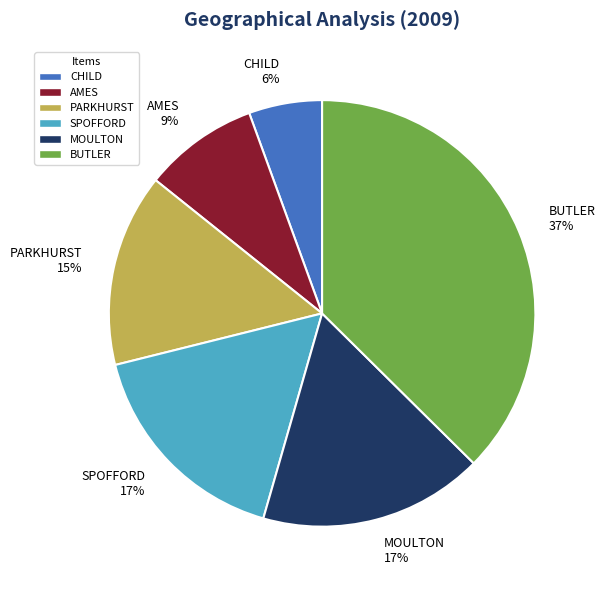

Does any single category account for the majority?

No